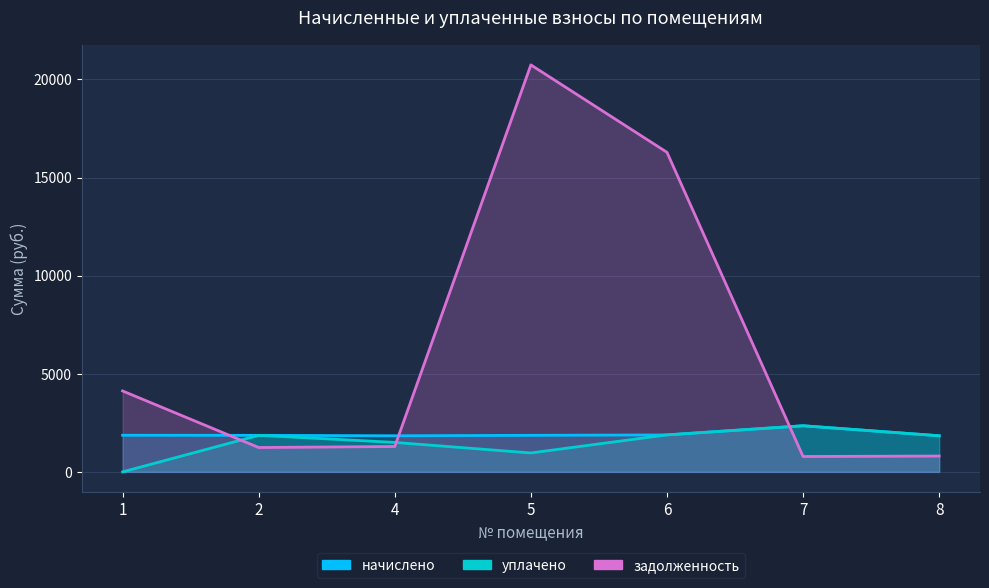

How many intersections are there between задолженность and уплачено?

3